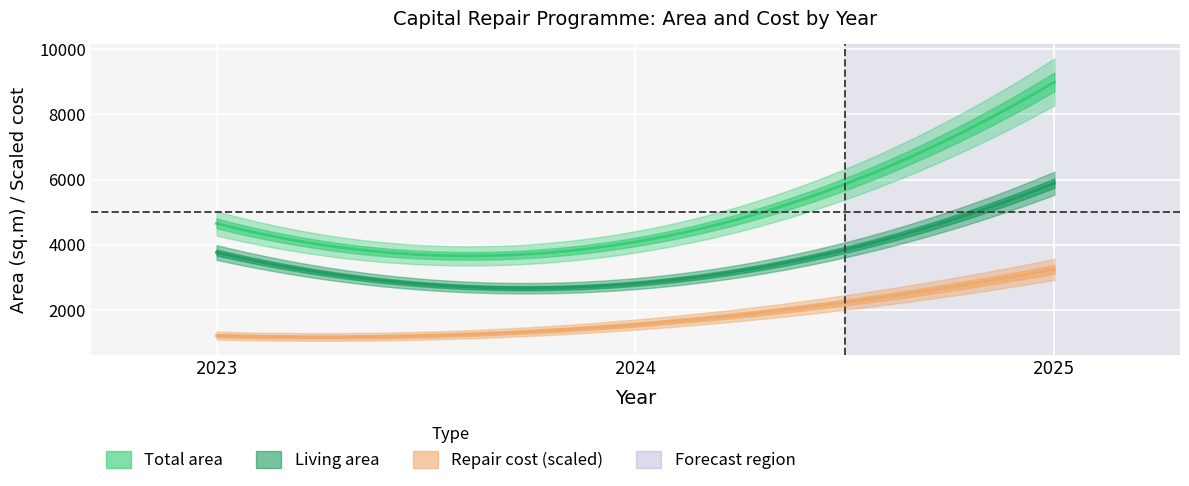

What is the maximum value shown in the chart?

8991.7